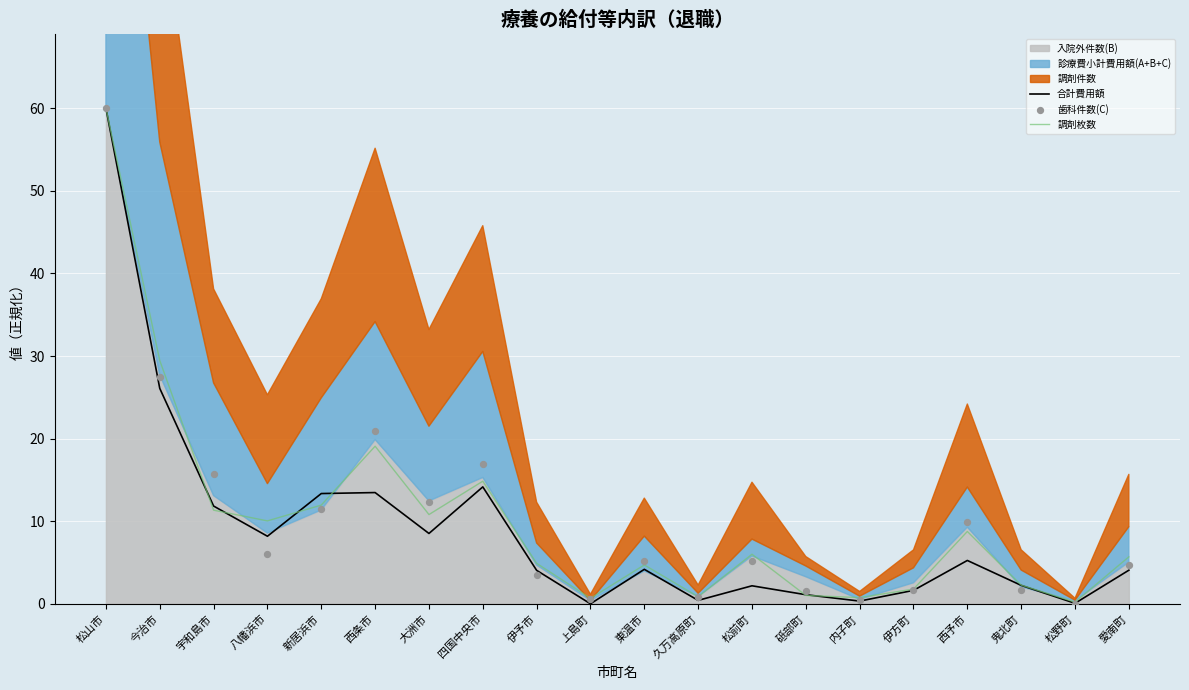

What is the total value across all series at 久万高原町?

2.1